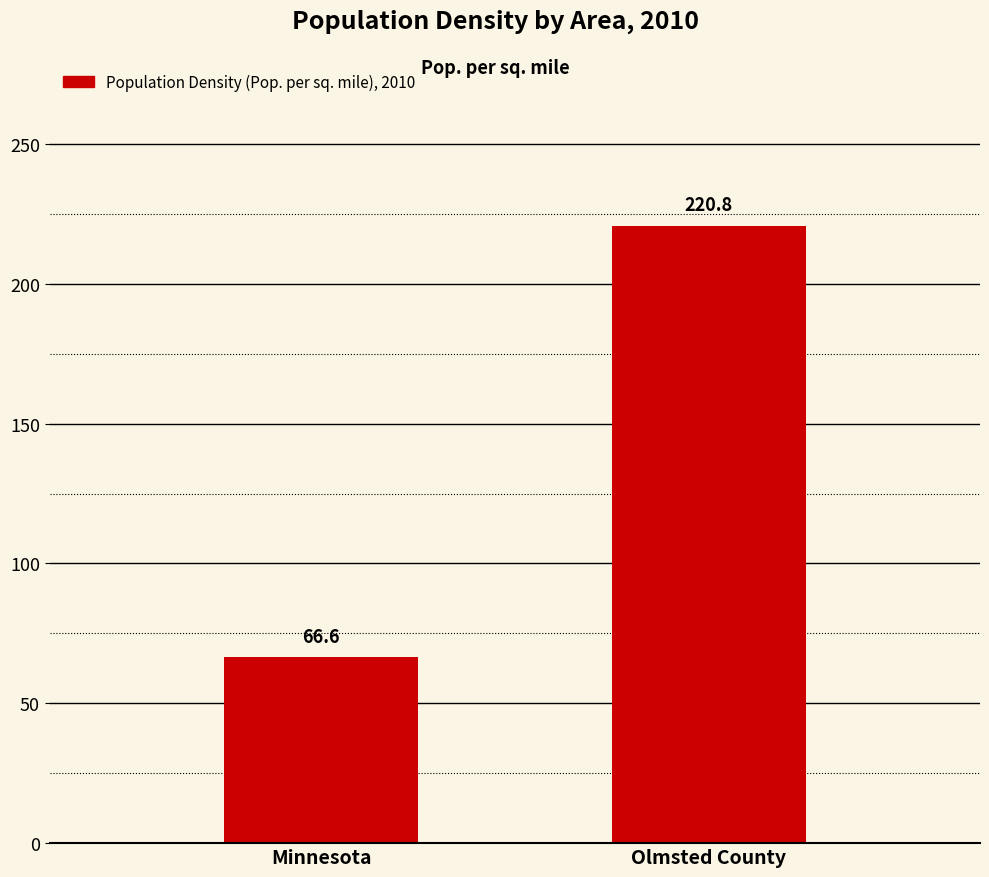

How many distinct data groups are displayed?

1